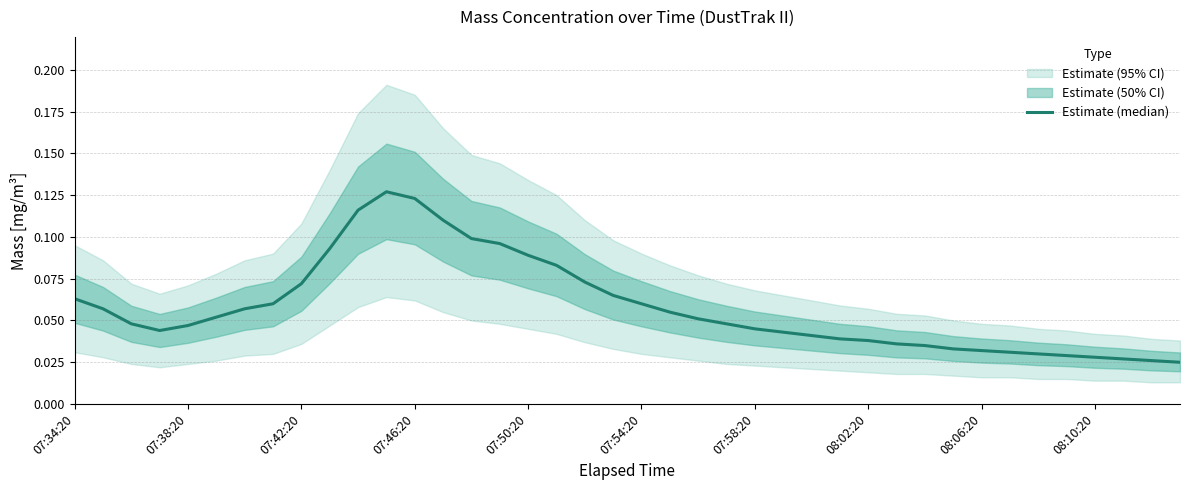

What is the difference between the maximum and minimum values?

0.1